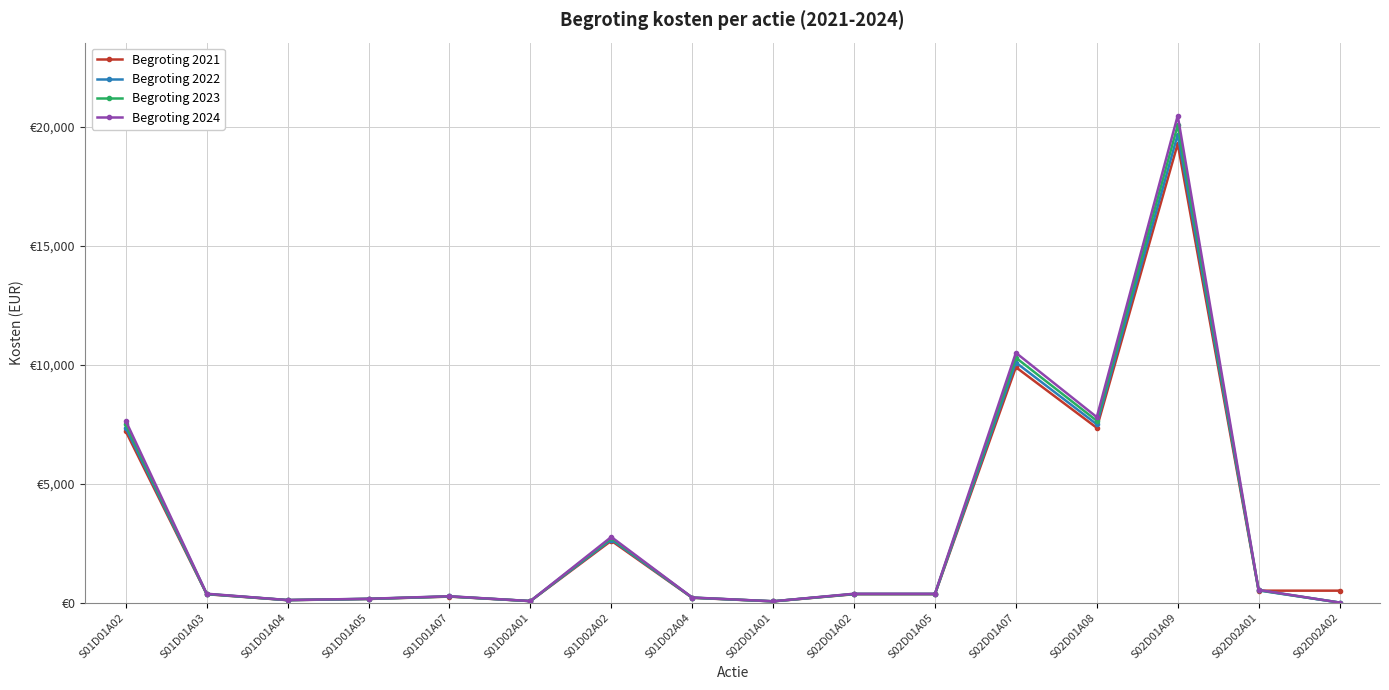

List the series in order of their overall mean, highest first.

Begroting 2024, Begroting 2023, Begroting 2022, Begroting 2021